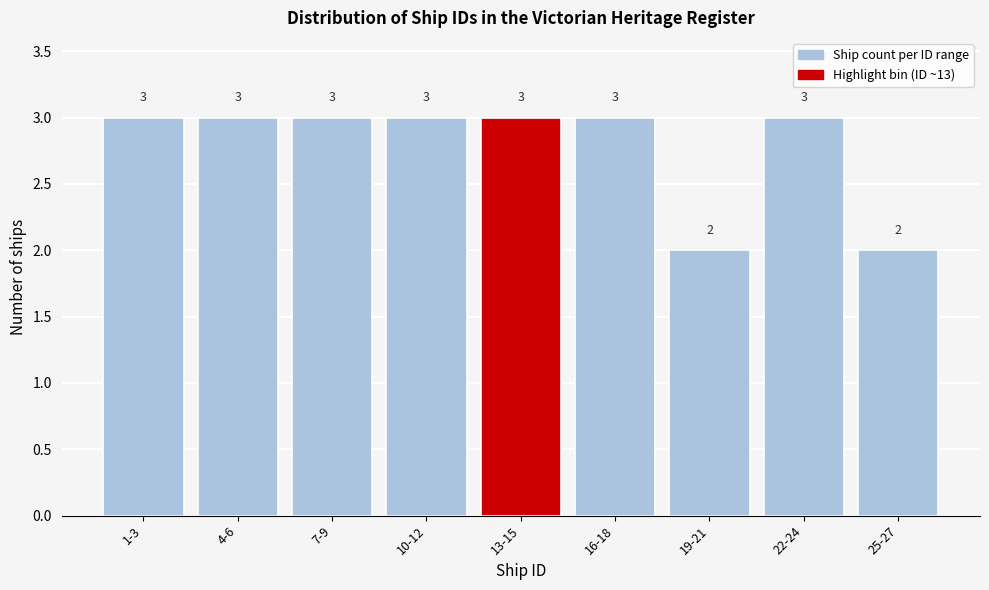

Reading left to right, extract all data points from this chart.

3	3	3	3	3	3	2	3	2